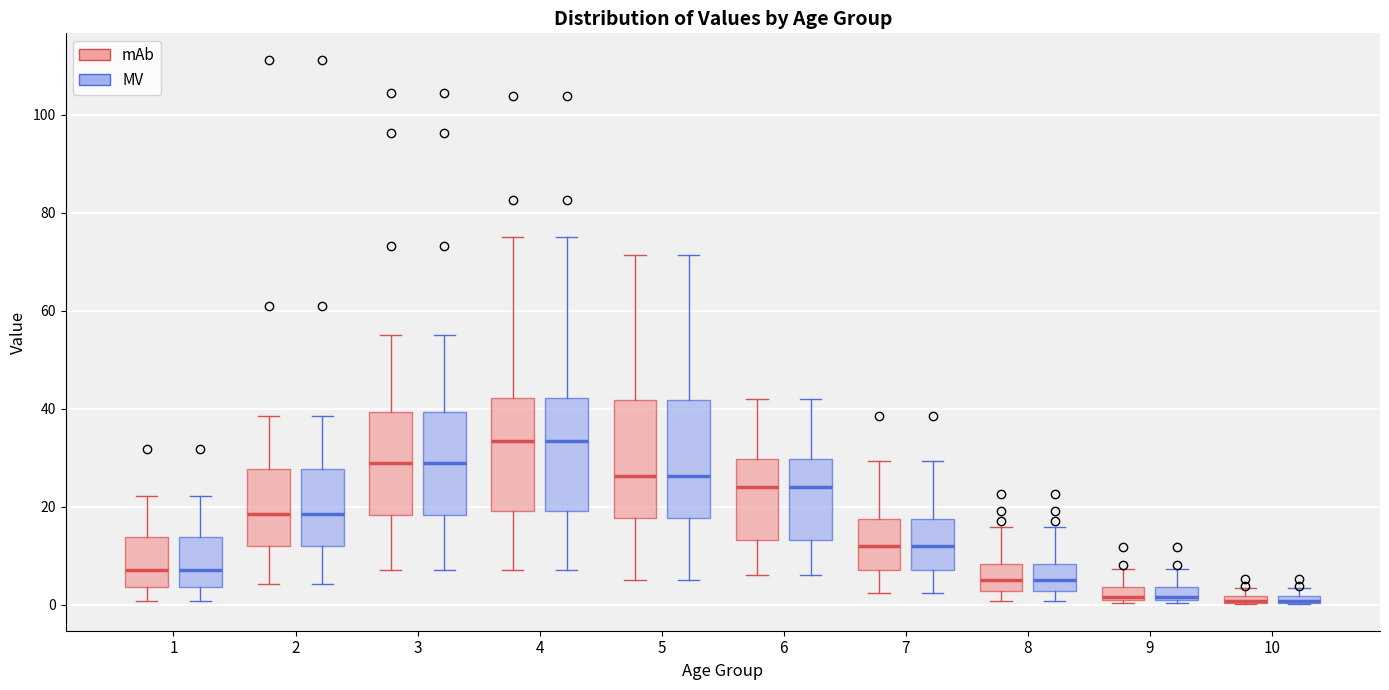

Where is the lower edge of the box for 10 (MV) on the y-axis? The values are not printed on the chart, so give them approximately, as read against the axis.

0